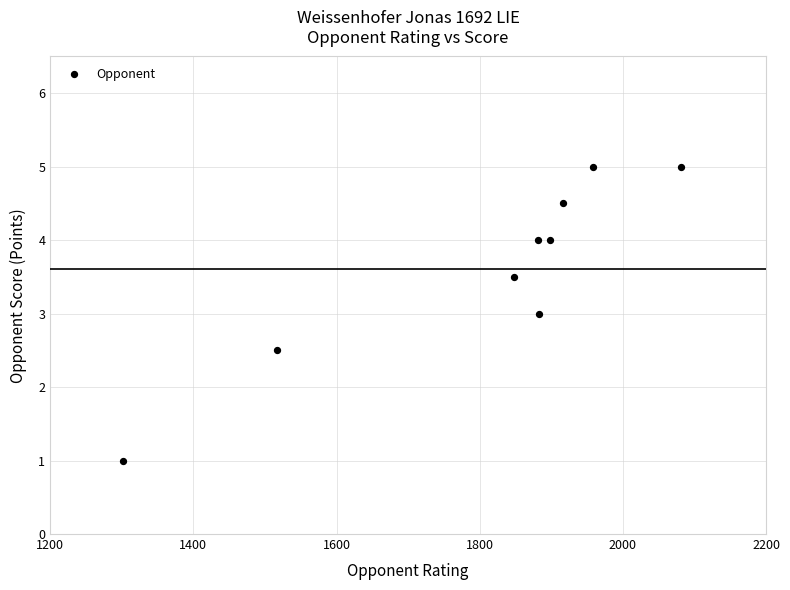

What is the range of Y values (max minus min)?

4.0